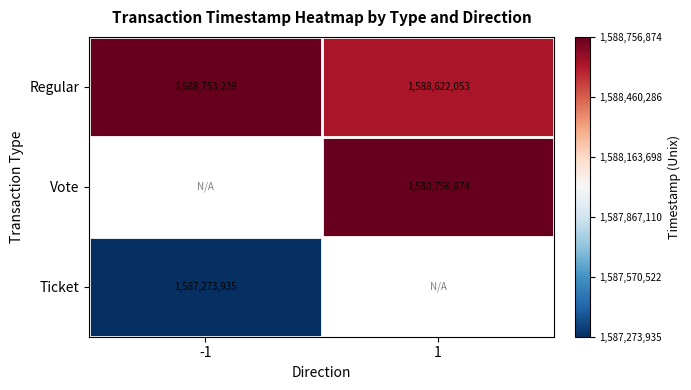

Is the value of Regular at 1 greater than the value of Ticket at -1?

Yes